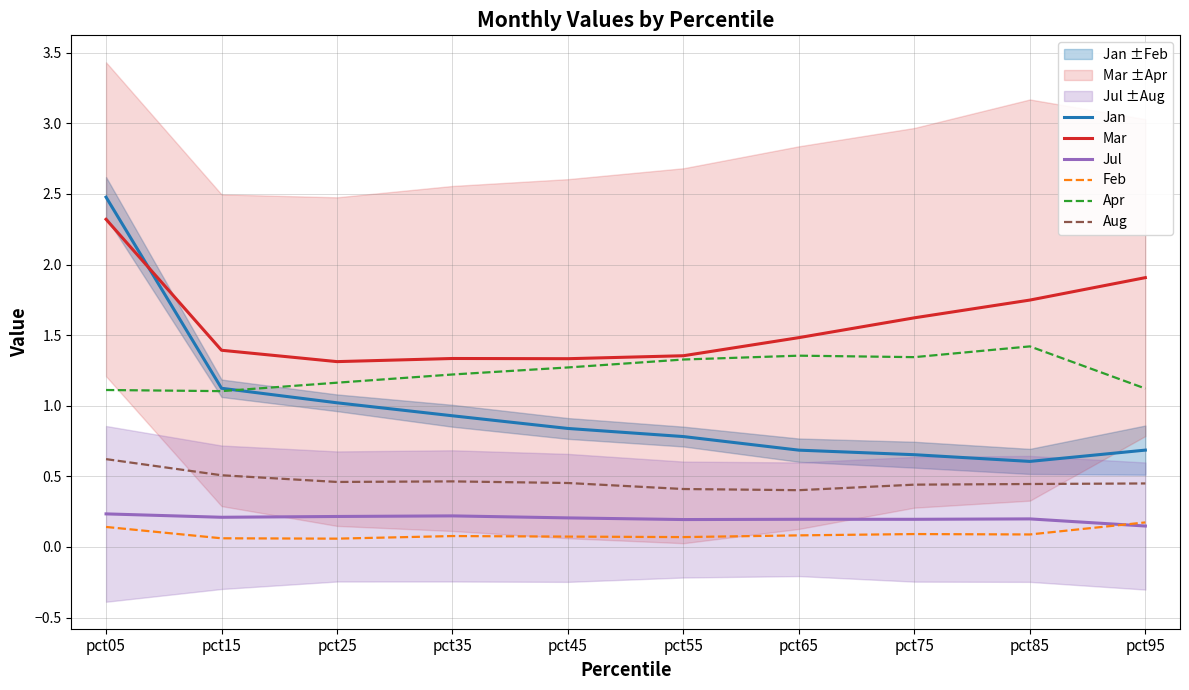

What is the approximate value of Jul at pct15?

0.2